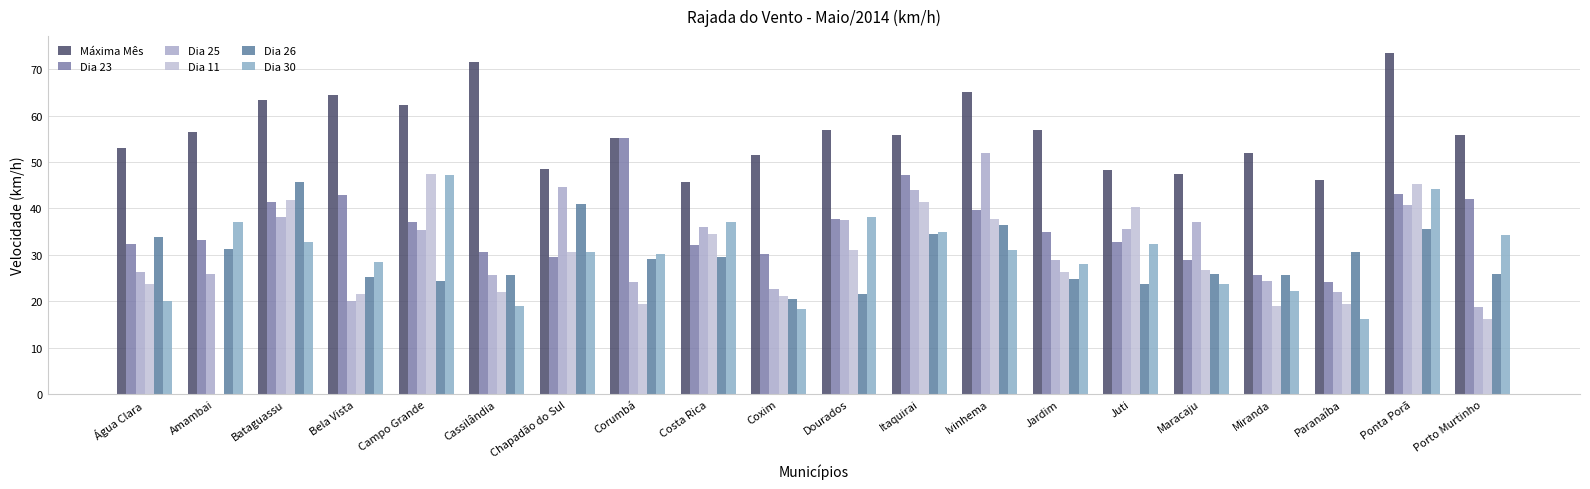

What position from the right is Corumbá?

13